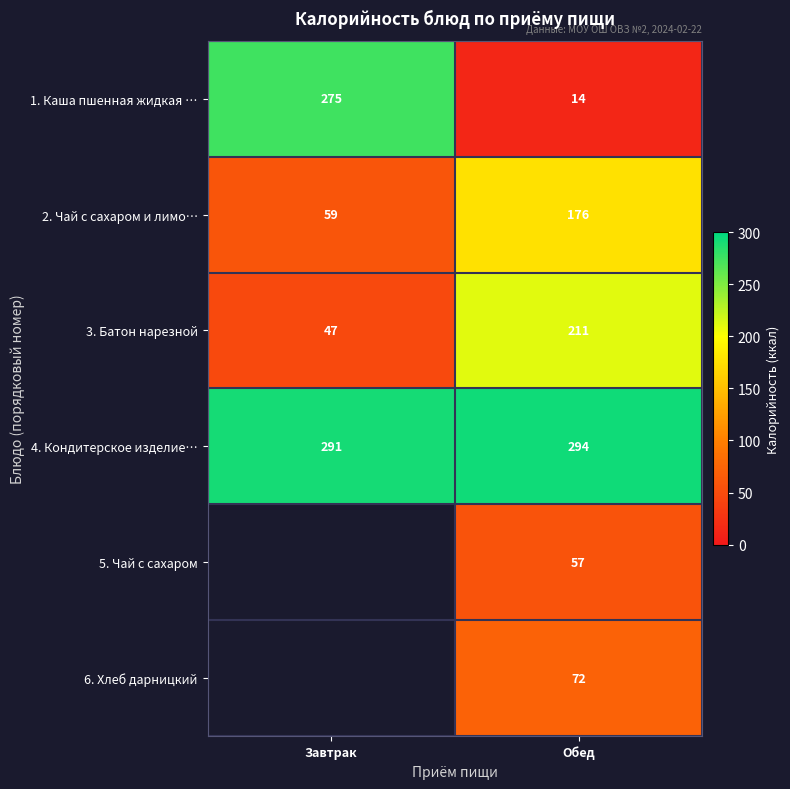

What is the sum of the 3. Батон нарезной values at Обед and Завтрак?

258